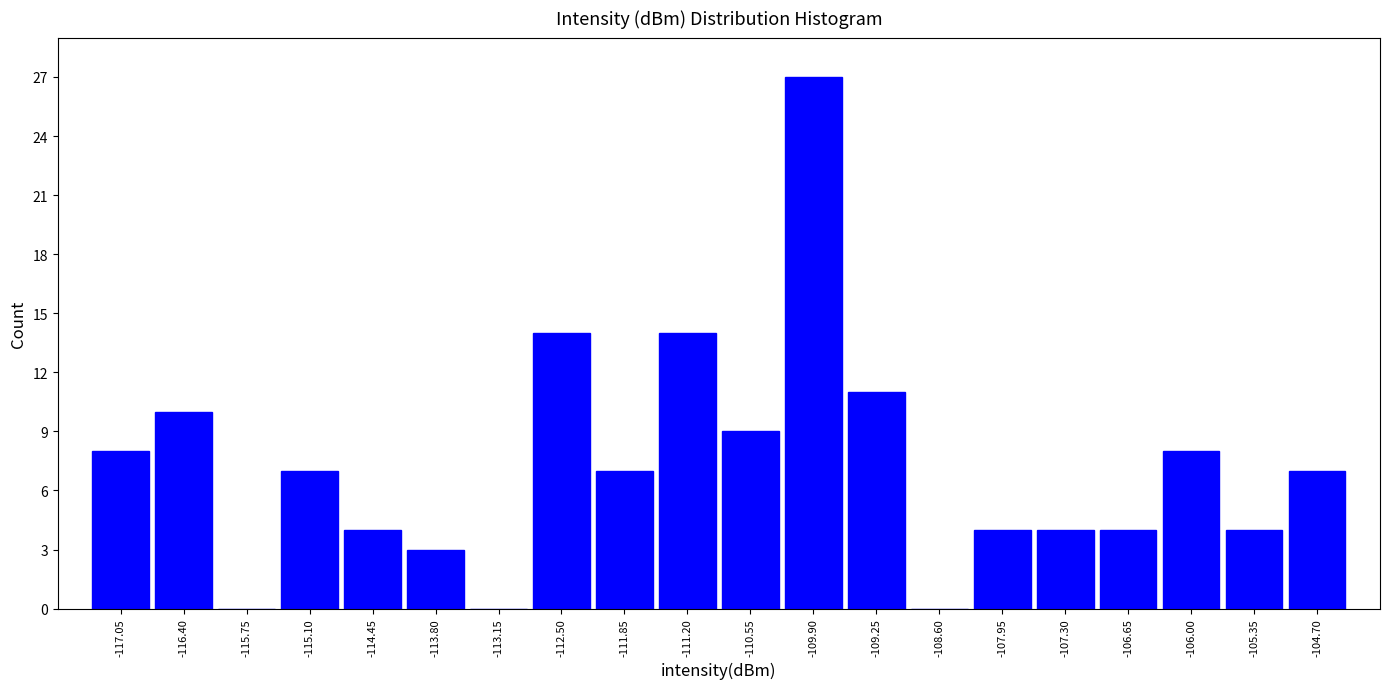

Reading left to right, transcribe this chart: for each bar, give the range it covers on the x-axis and its height. Neither the bar edges nor the heights are printed on the chart, so give them approximately, as read against the axes.

-117.4 to -116.7: 8
-116.7 to -116.1: 10
-116.1 to -115.4: 0
-115.4 to -114.8: 7
-114.8 to -114.1: 4
-114.1 to -113.5: 3
-113.5 to -112.8: 0
-112.8 to -112.2: 14
-112.2 to -111.5: 7
-111.5 to -110.9: 14
-110.9 to -110.2: 9
-110.2 to -109.6: 27
-109.6 to -108.9: 11
-108.9 to -108.3: 0
-108.3 to -107.6: 4
-107.6 to -107.0: 4
-107.0 to -106.3: 4
-106.3 to -105.7: 8
-105.7 to -105.0: 4
-105.0 to -104.4: 7